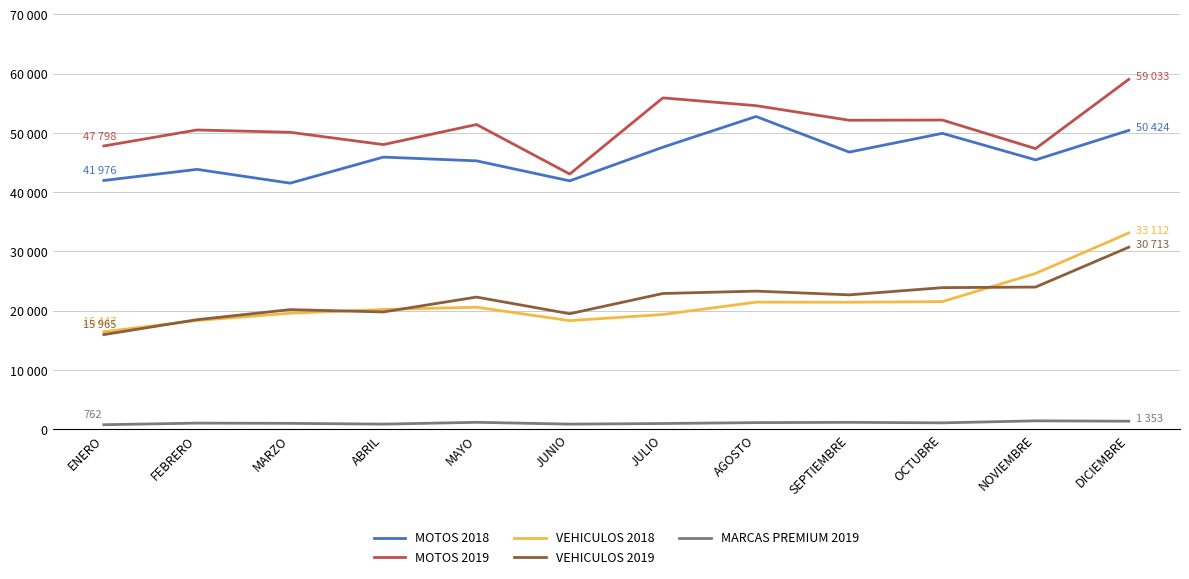

What is the label of the 4th point from the left?

ABRIL